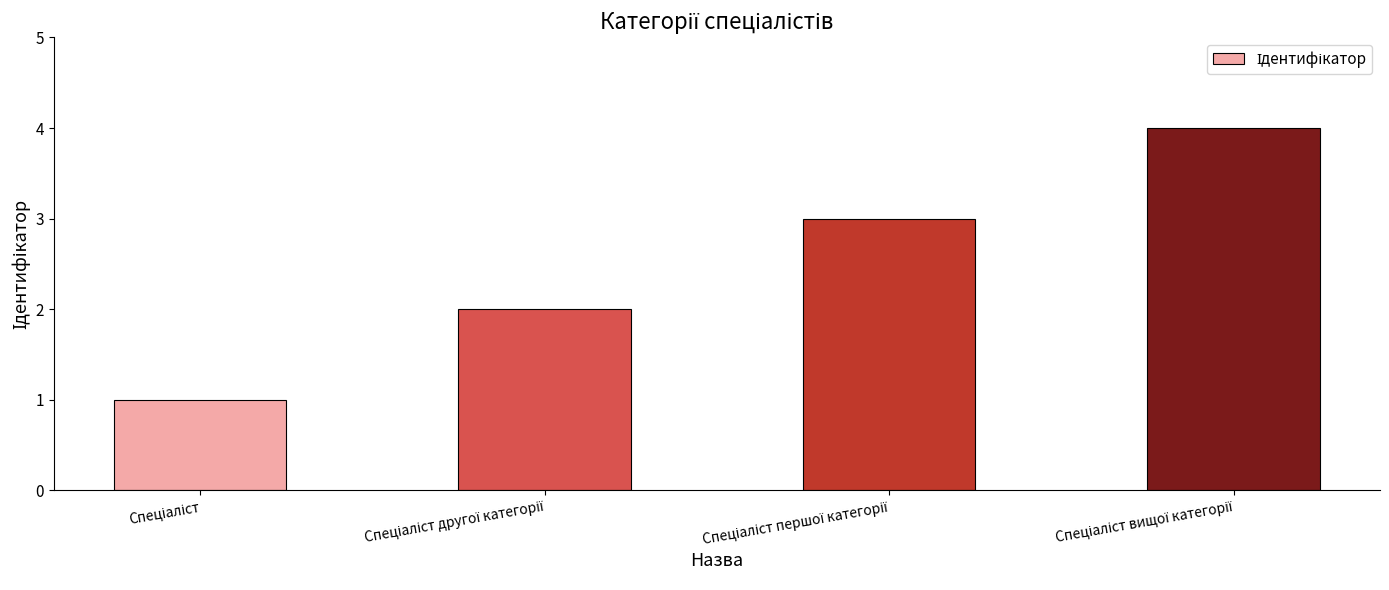

How many values are between 2 and 4?

3